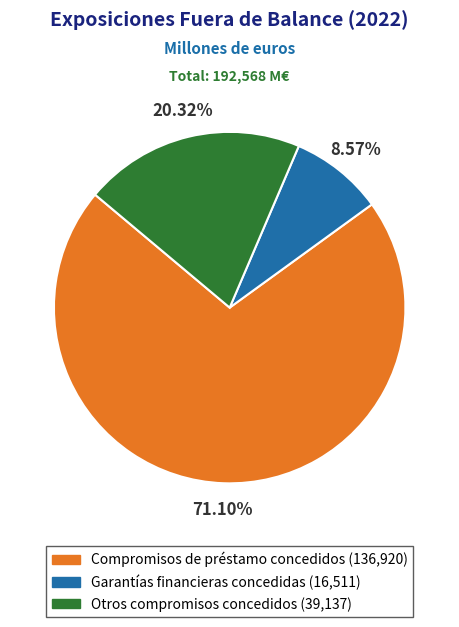

To the nearest percent, what is the combined percentage of Otros compromisos concedidos and Garantías financieras concedidas?

29%